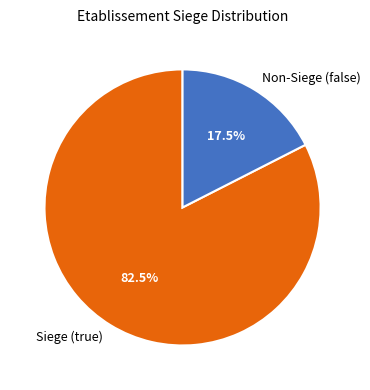

Is there a majority slice in this chart?

Yes